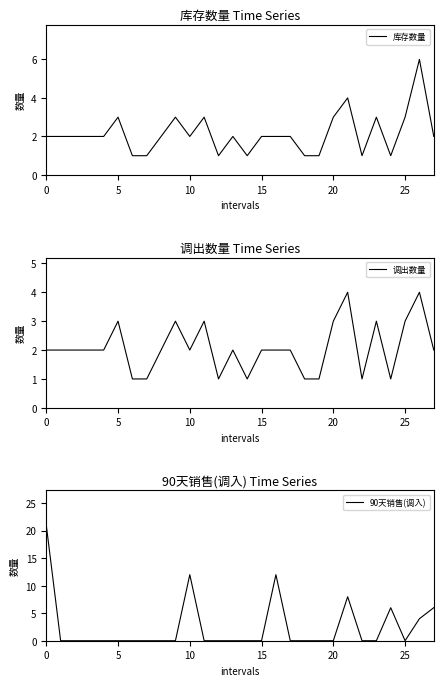

Which series has the largest total across all categories?

90天销售(调入)